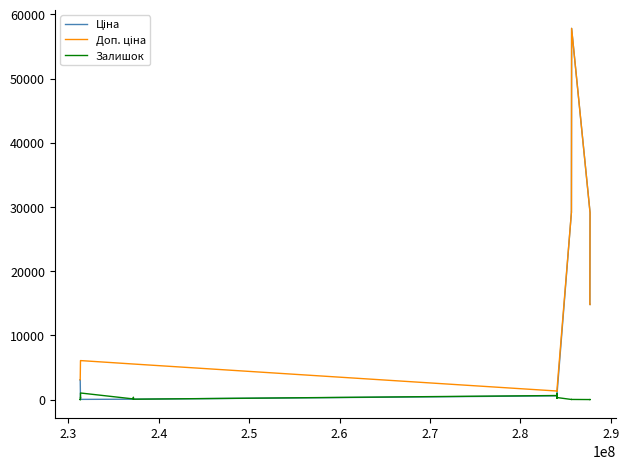

How many positive values does the Залишок series have?

32